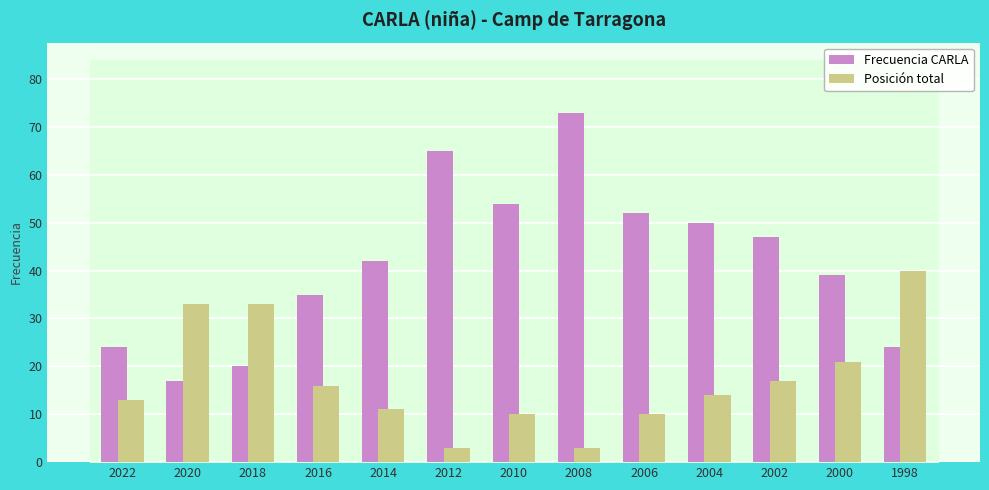

Is it true that Posición total equals 33 at 2018?

True